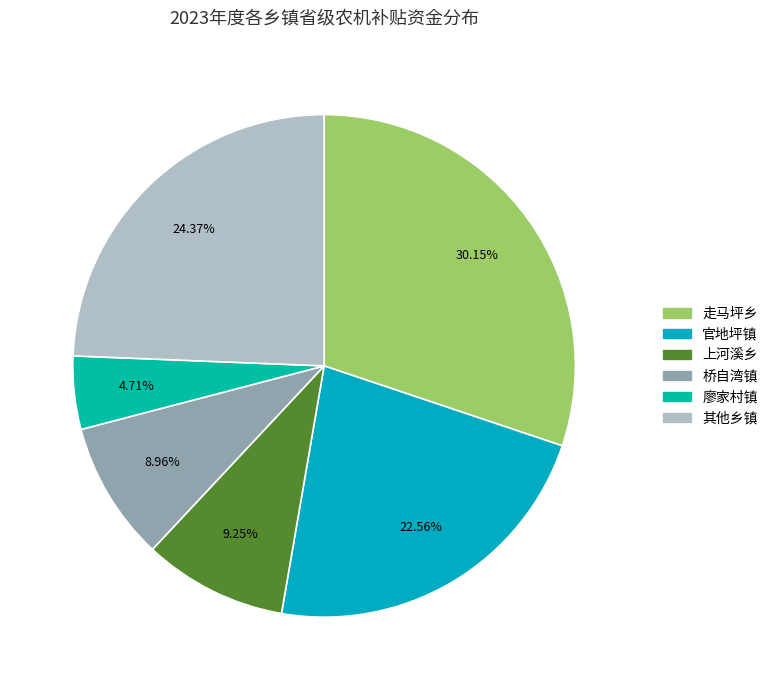

How many slices are in this pie chart?

6